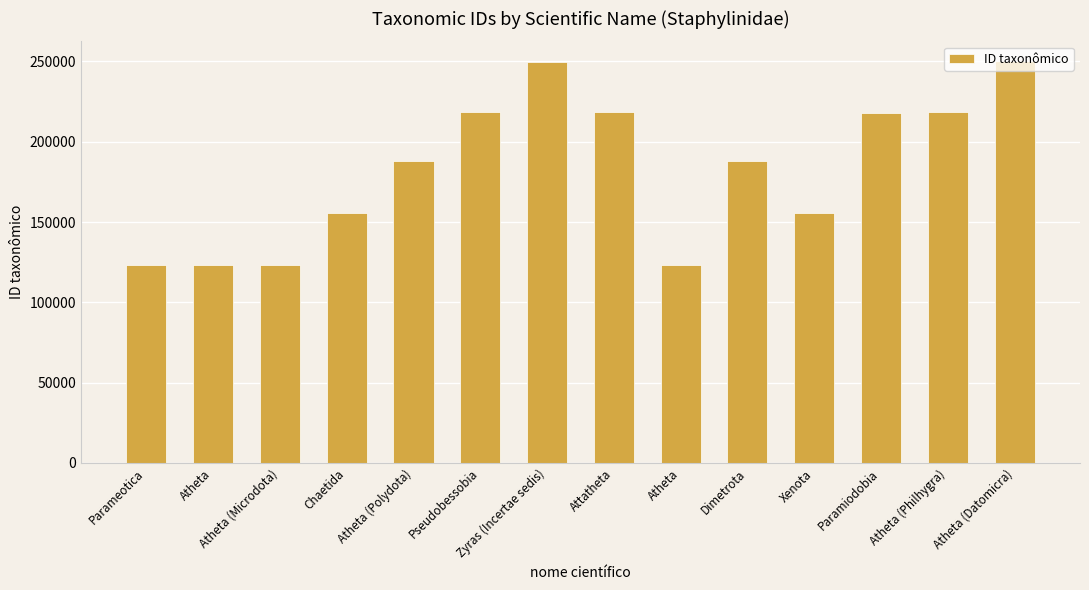

How many values are below 187785?

7